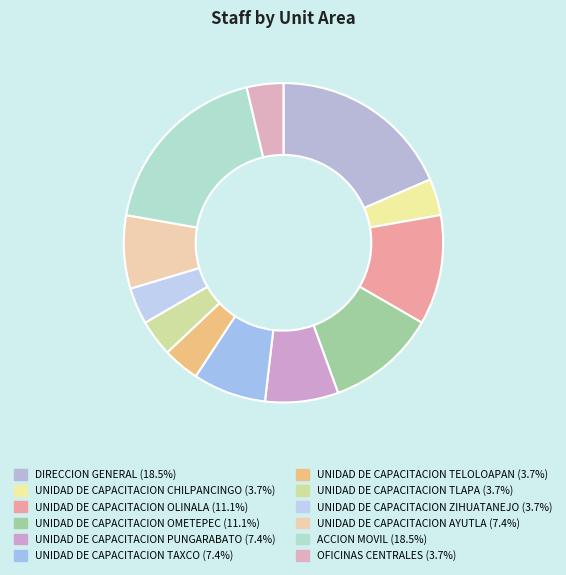

What is the total percentage of UNIDAD DE CAPACITACION TELOLOAPAN and ACCION MOVIL?

22.2%